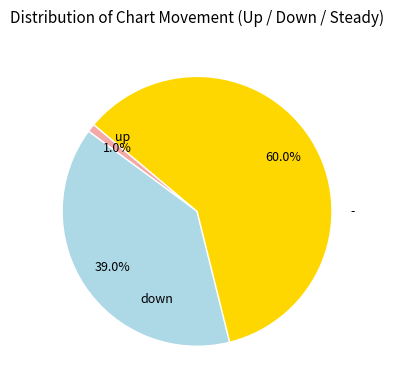

Does any single category account for the majority?

Yes